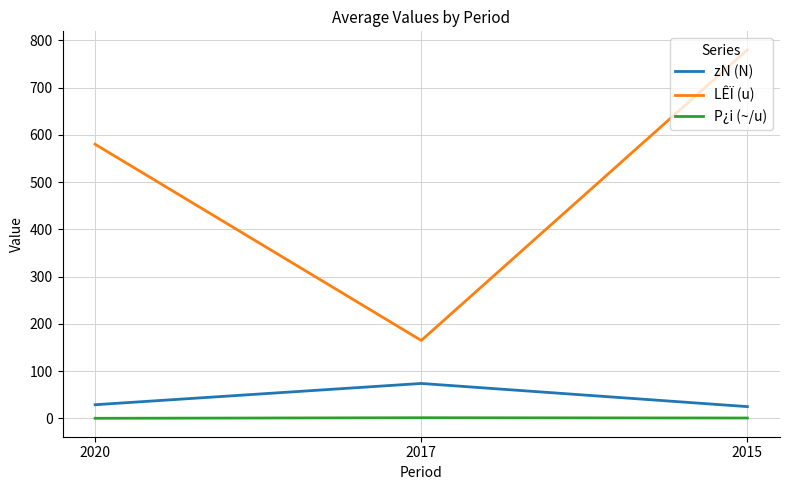

Which series has the largest total across all categories?

LÊÏ (u)